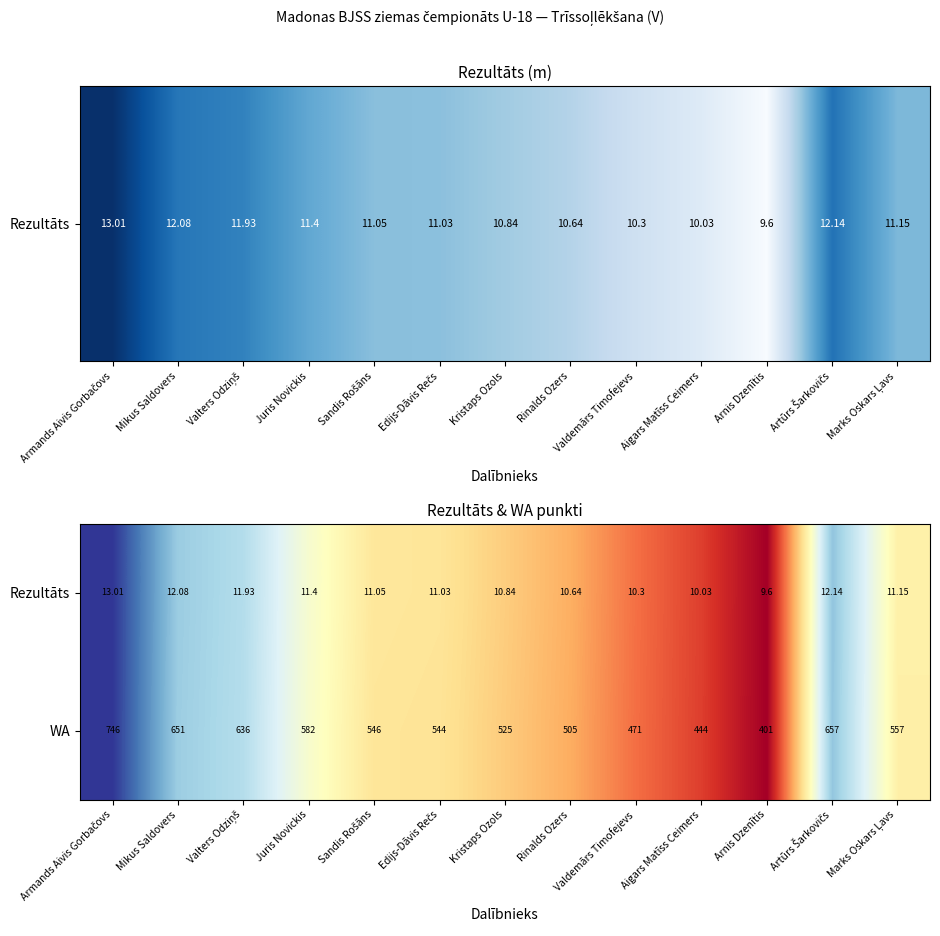

Which series has the widest spread of values?

WA